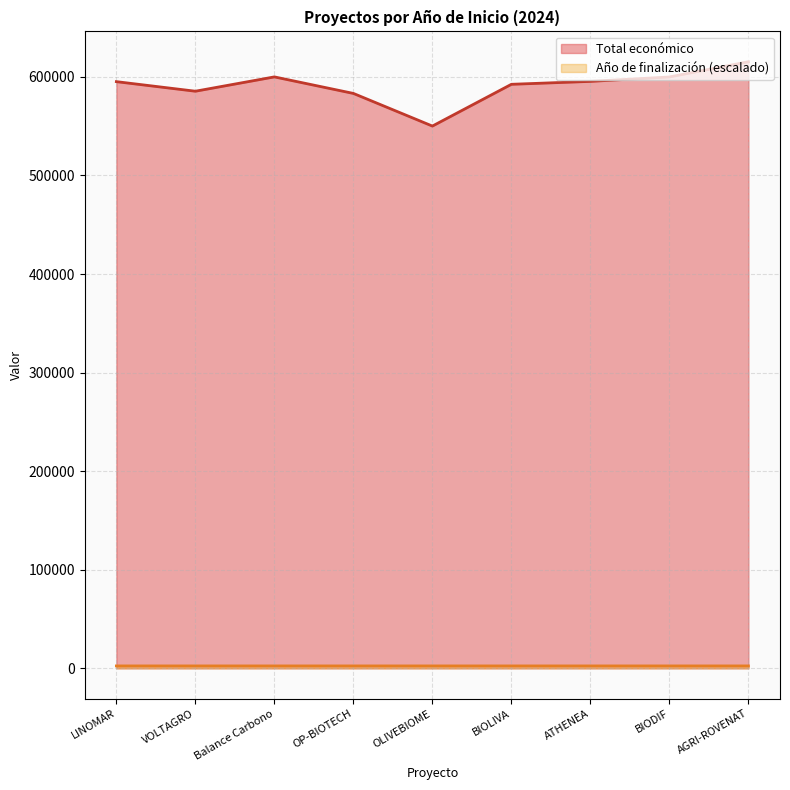

What is the sum of all Total económico values?

5317172.0